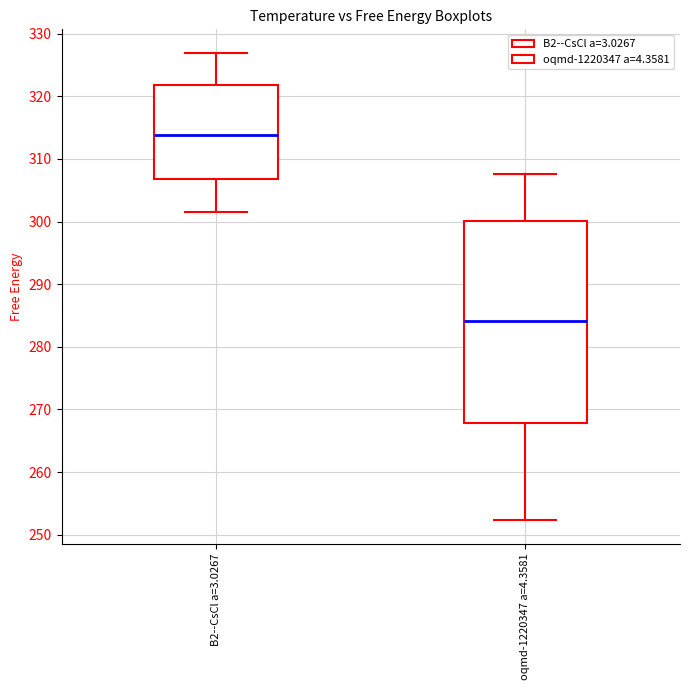

Reading left to right, read every box against the y-axis: the position of its median line, the range the box covers, and the ends of its whiskers. The values are not printed on the chart, so give them approximately, as read against the axis.

B2--CsCl a=3.0267: median 314, box 307 to 322, whiskers 301 to 327
oqmd-1220347 a=4.3581: median 284, box 268 to 300, whiskers 252 to 308